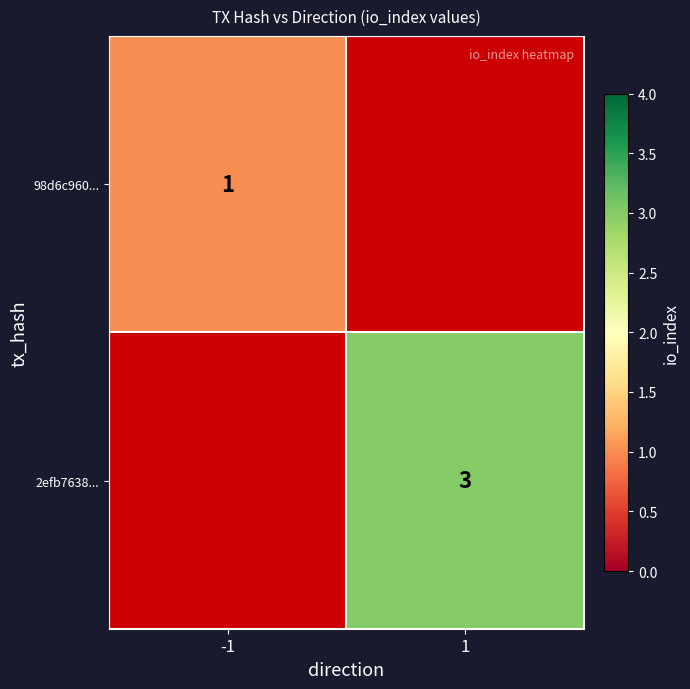

At how many categories does at least one series exceed 2?

1